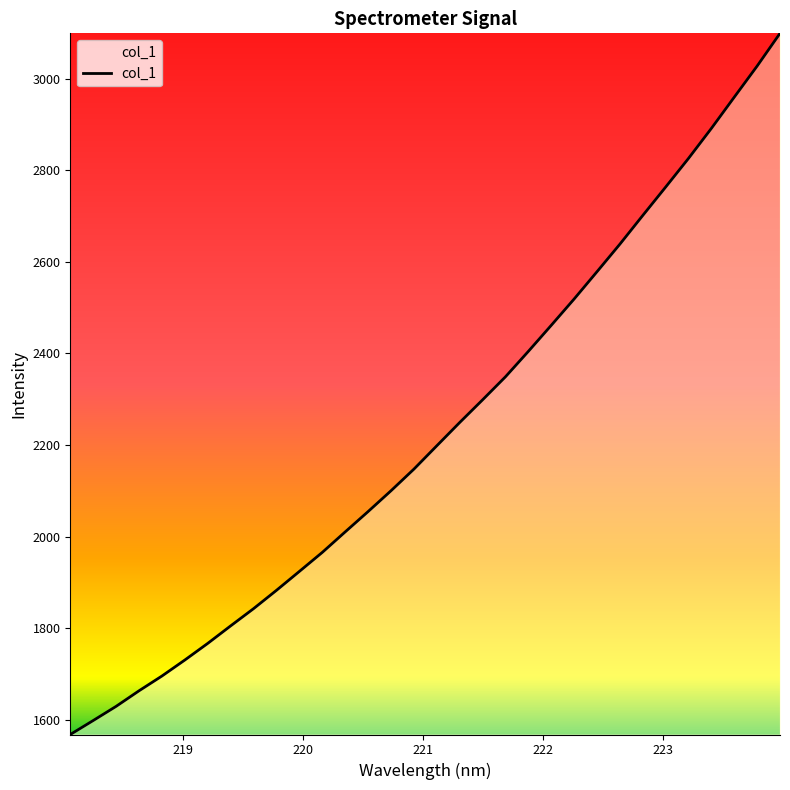

How many values are below 2198?

16